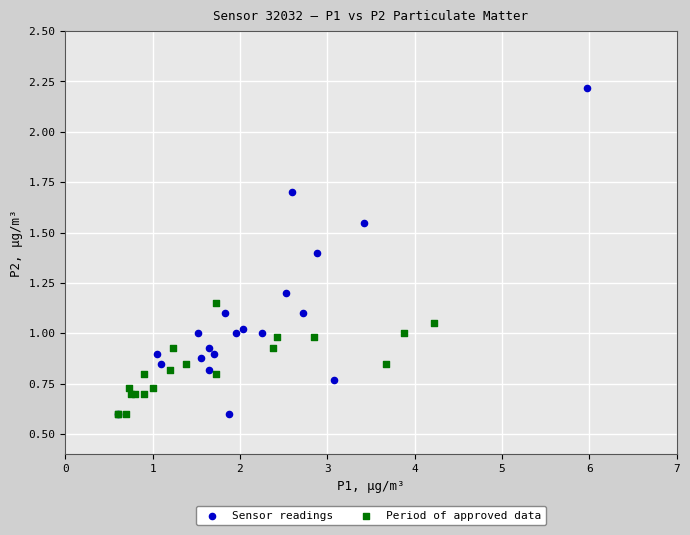

Which series reaches the maximum Y coordinate?

Sensor readings